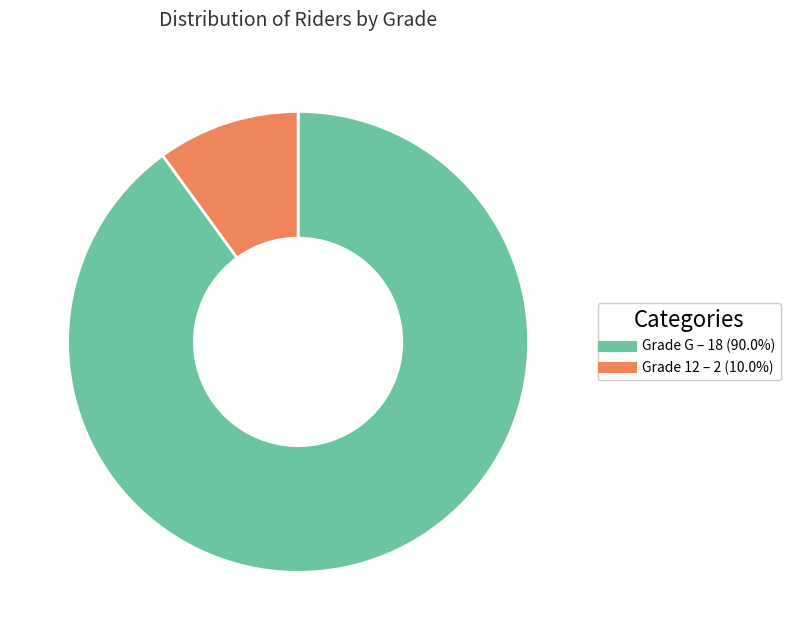

Is there any slice that represents more than half of the pie?

Yes